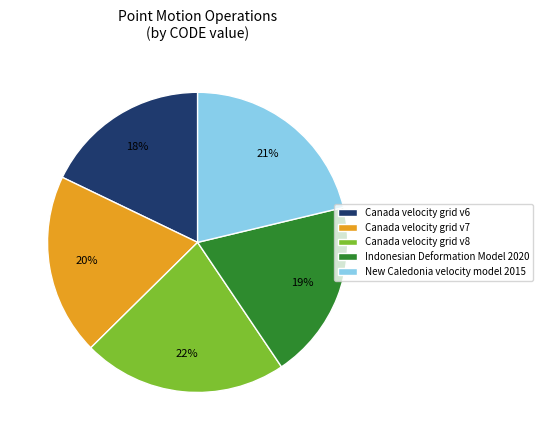

Do Canada velocity grid v6 and New Caledonia velocity model 2015 together represent more than half of the pie?

No